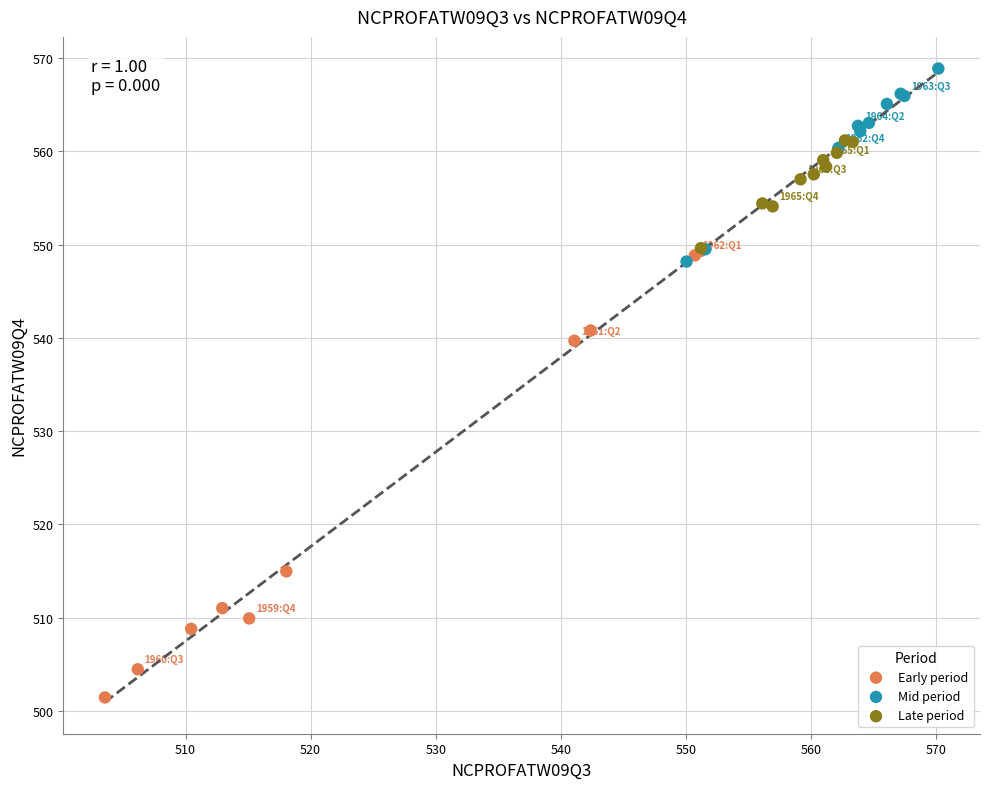

Which series reaches the minimum Y coordinate?

Early period